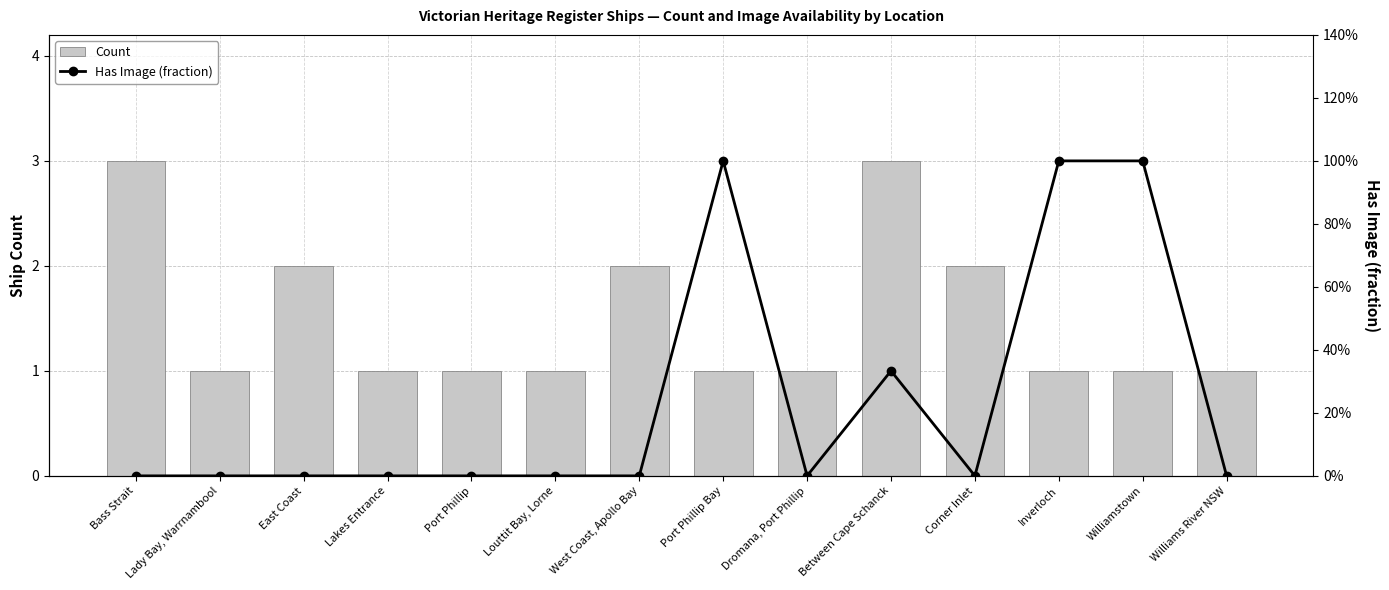

At which label does Count reach its peak?

Bass Strait